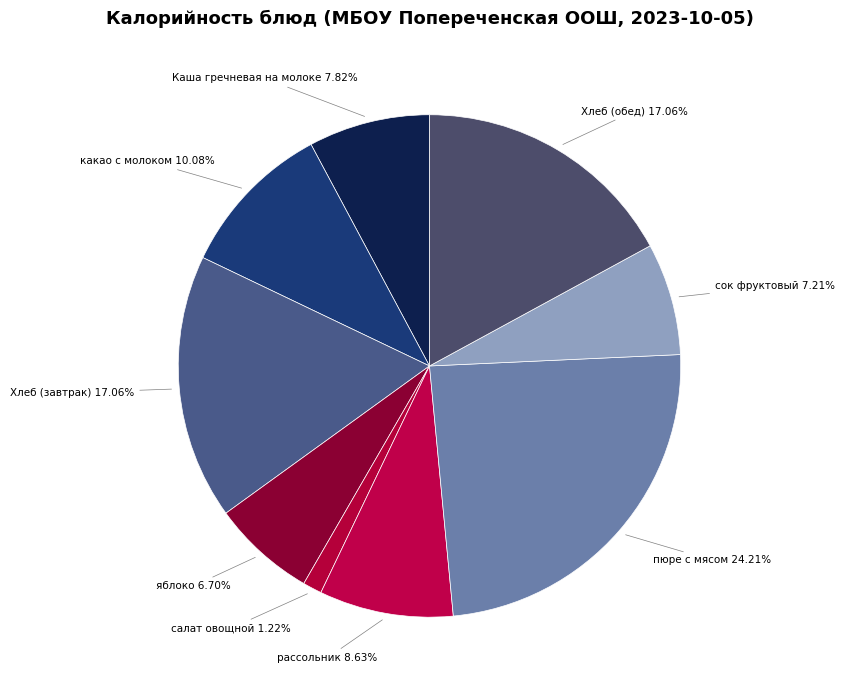

Rank the categories by value from highest to lowest.

пюре с мясом, Хлеб (завтрак), Хлеб (обед), какао с молоком, рассольник, Каша гречневая на молоке, сок фруктовый, яблоко, салат овощной